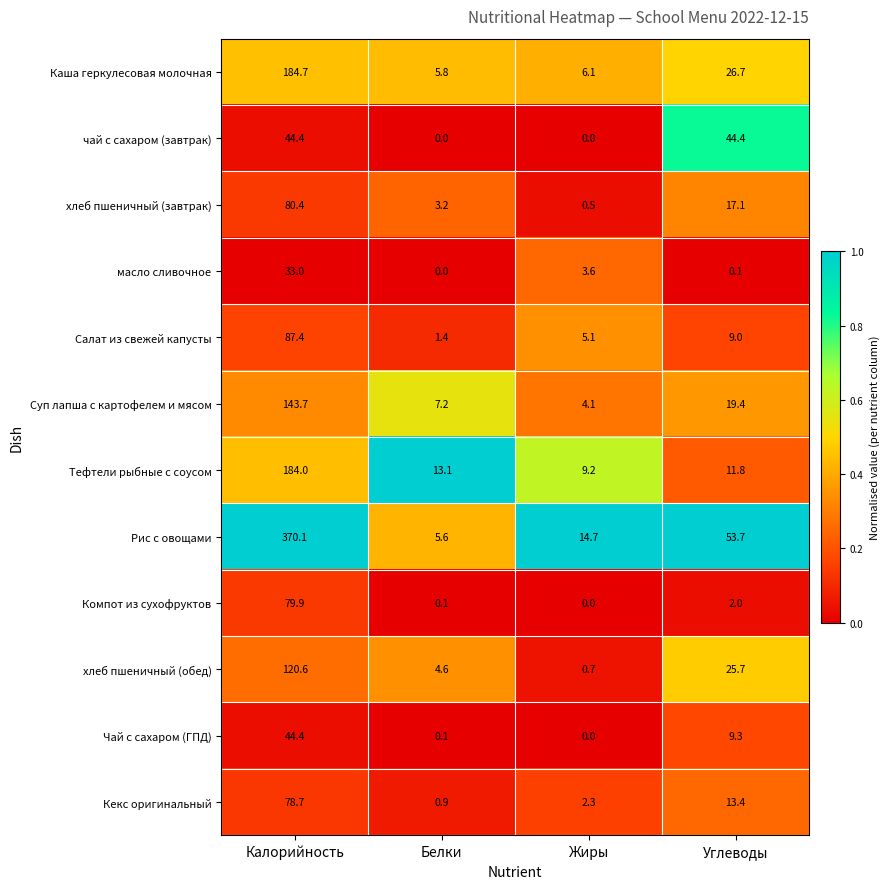

What is the total value across all series at Углеводы?

232.6